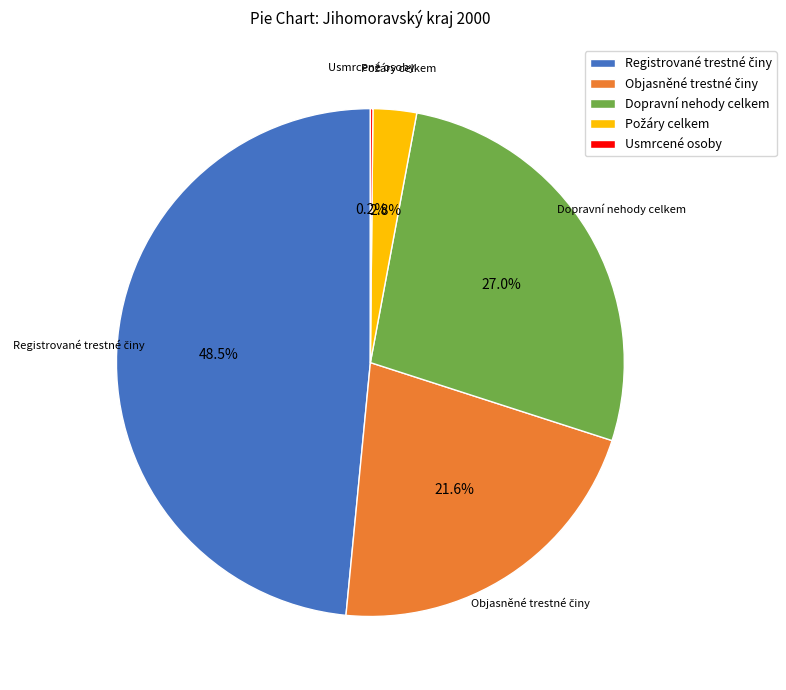

Does any single category account for the majority?

No